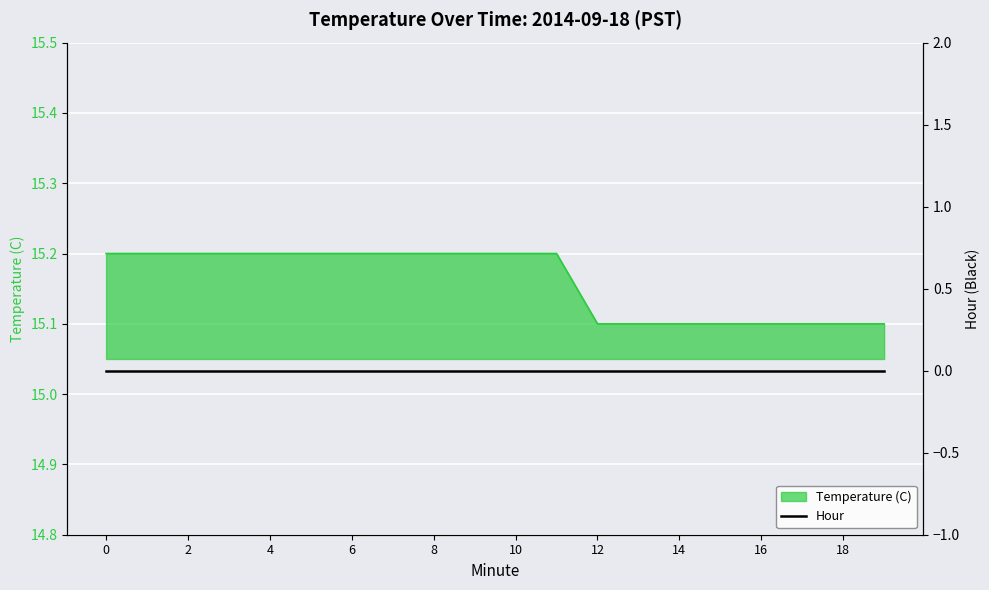

What is the smallest value displayed?

15.1